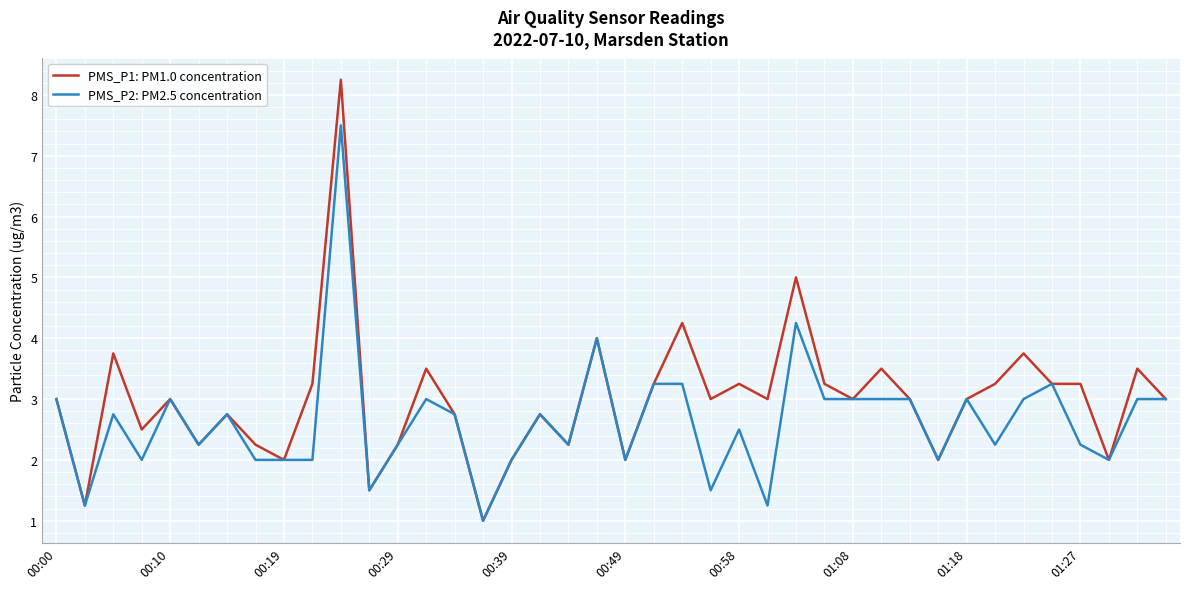

List the series in order of their overall mean, lowest first.

PMS_P2: PM2.5 concentration, PMS_P1: PM1.0 concentration